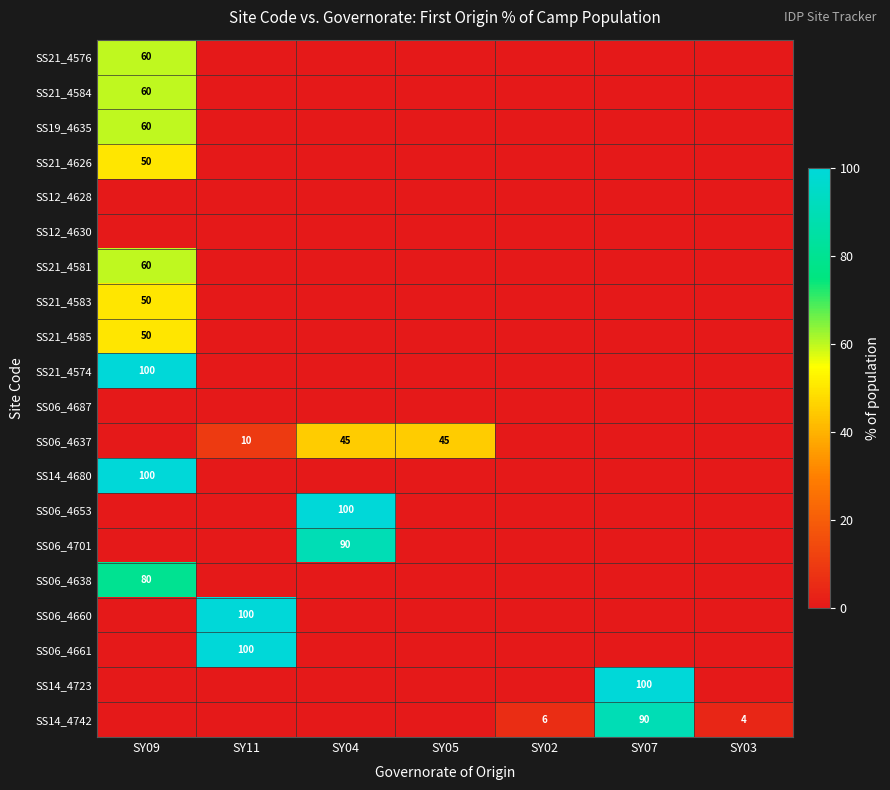

At how many categories does at least one series exceed 28?

5